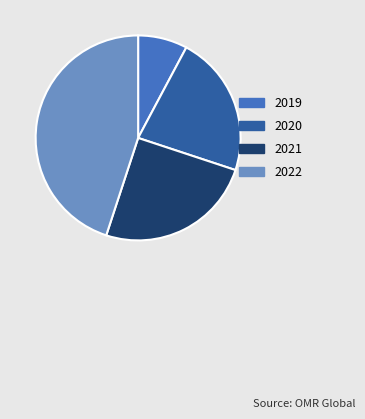

Rank the categories by value from highest to lowest.

2022, 2021, 2020, 2019